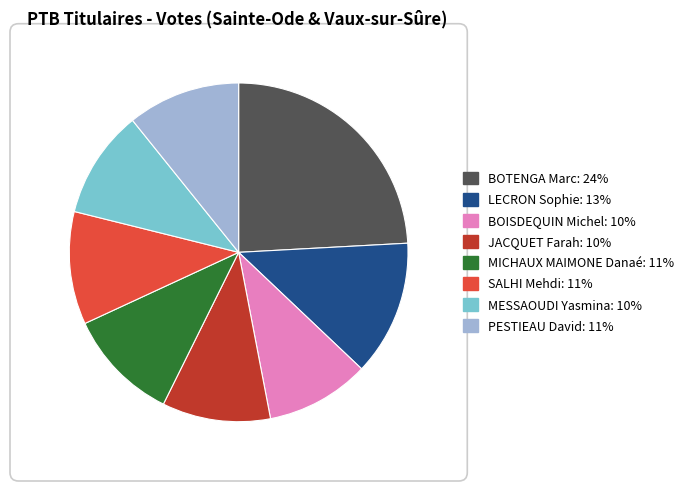

Approximately how many times larger is the value at SALHI Mehdi compared to MESSAOUDI Yasmina?

1.0